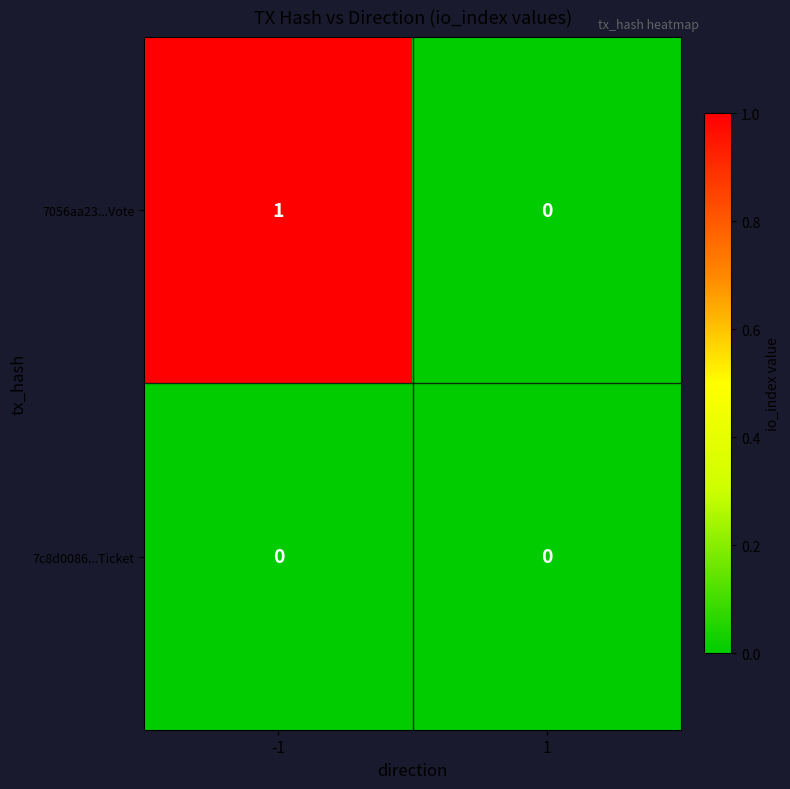

Between -1 and 1, which series saw the biggest shift?

7056aa23...Vote